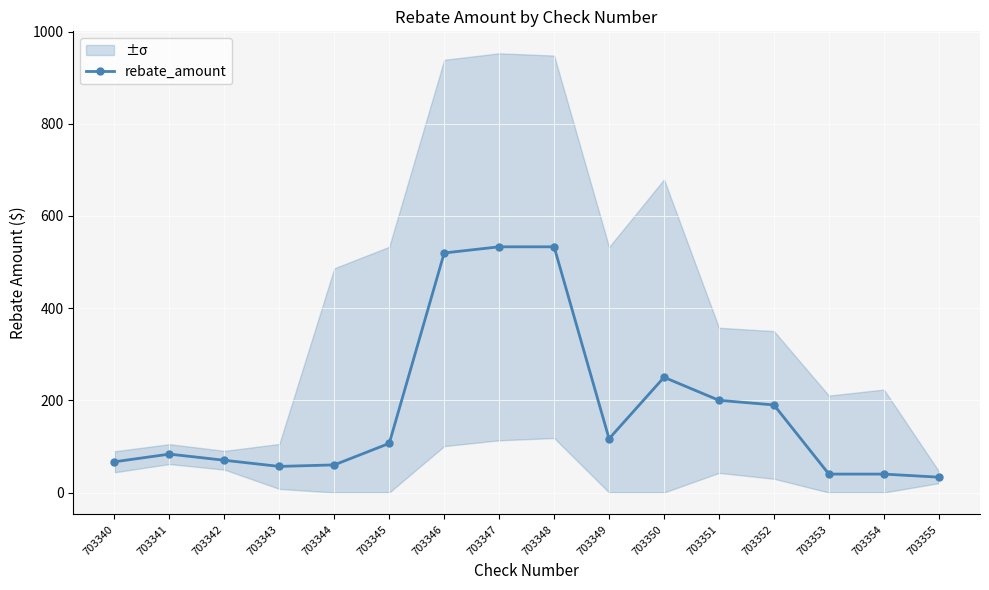

Which category has the lowest value across all series?

703355